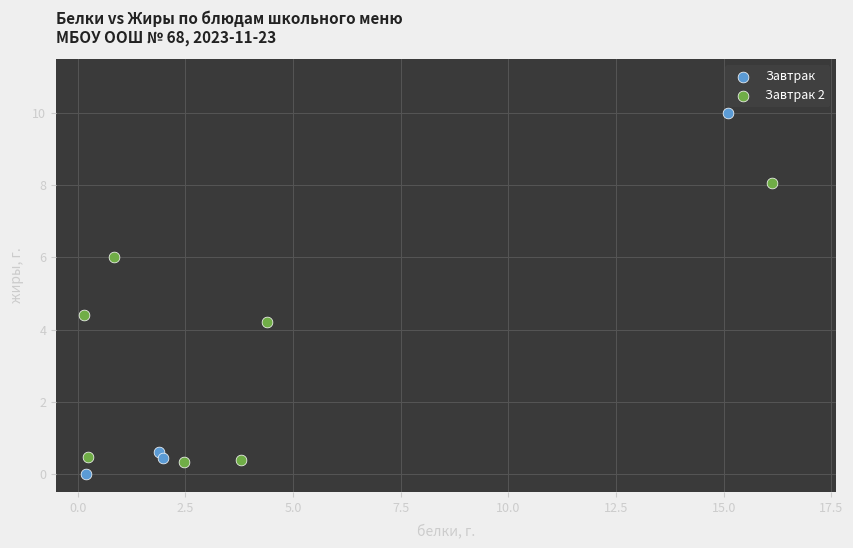

Which series contains the highest Y value?

Завтрак